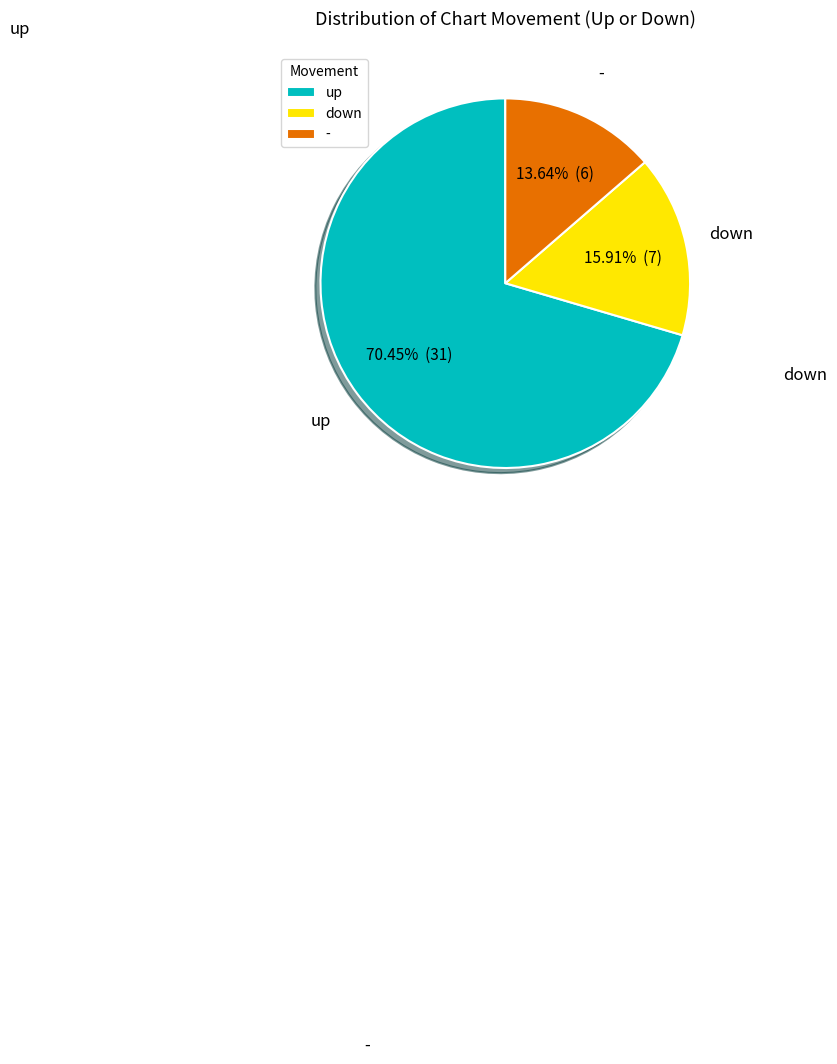

Count the number of slices in the pie.

3